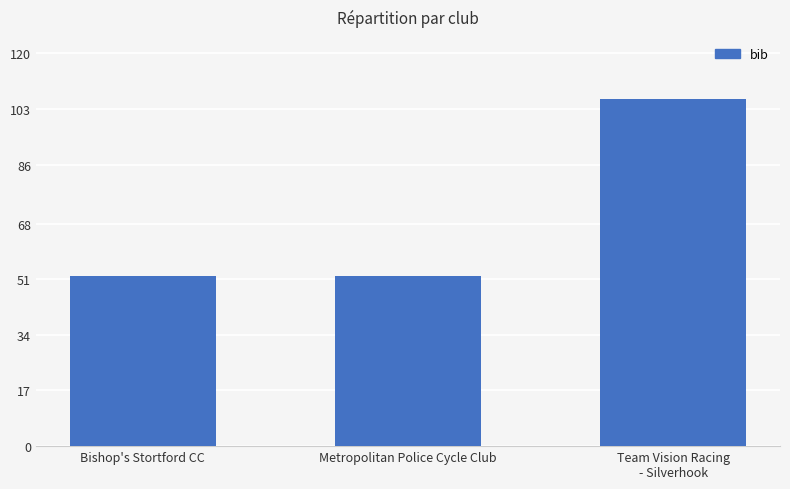

Count the number of data series in this chart.

1